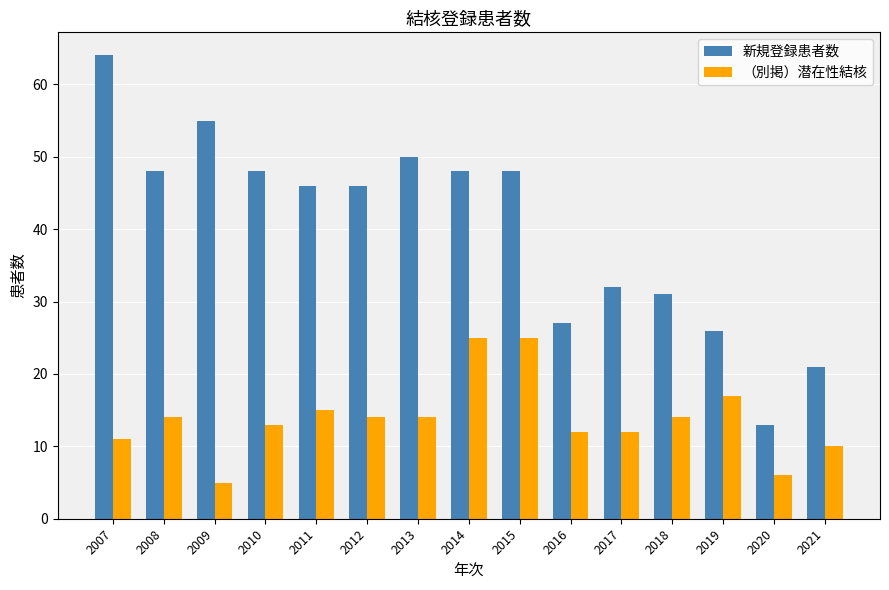

How many data points does each series have?

15